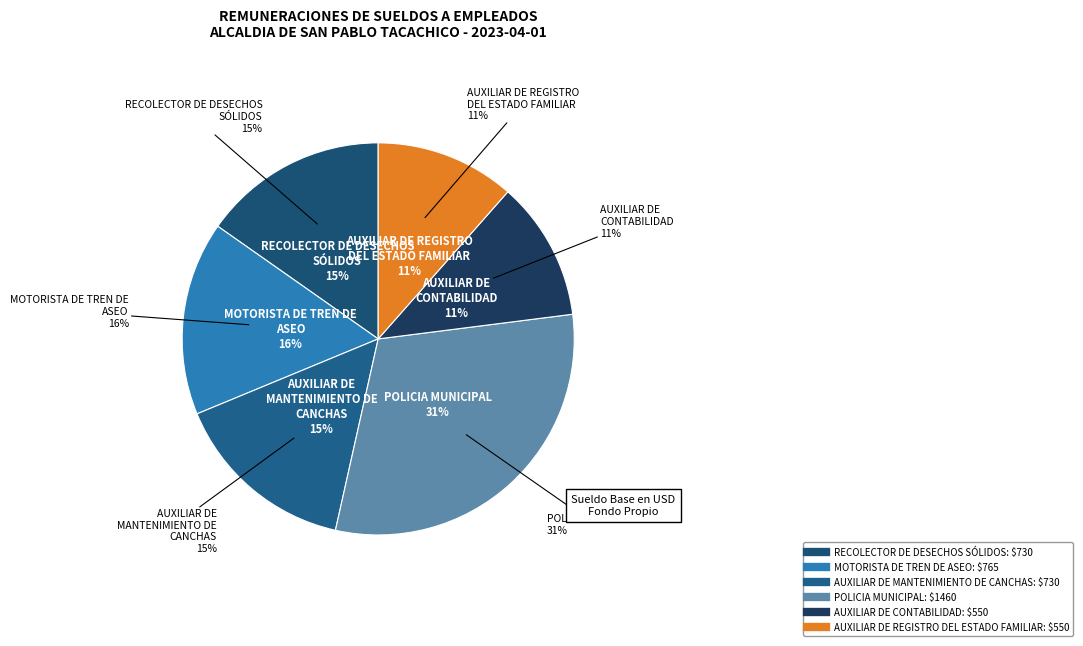

True or false: MOTORISTA DE TREN DE ASEO accounts for 16% of the total.

True